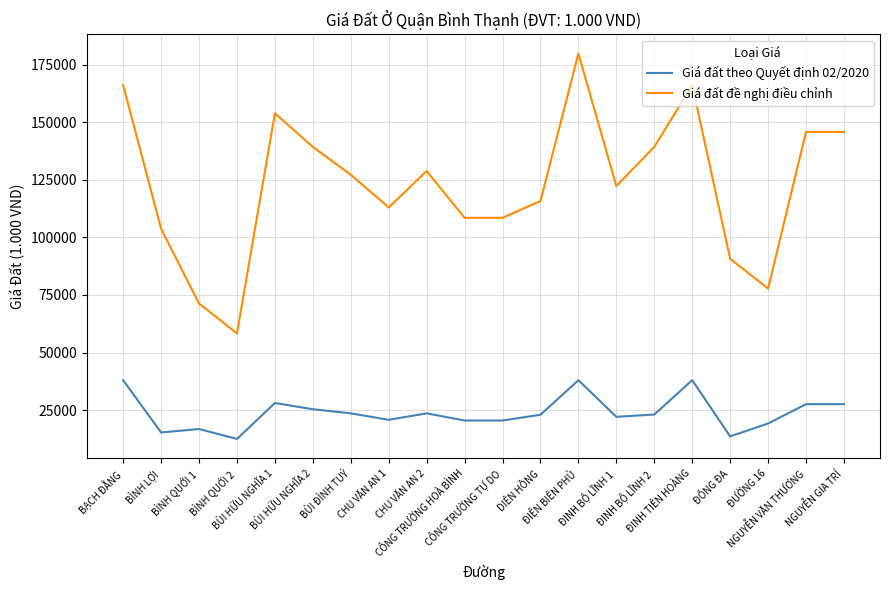

What is the highest value of the Giá đất theo Quyết định 02/2020 series?

38000